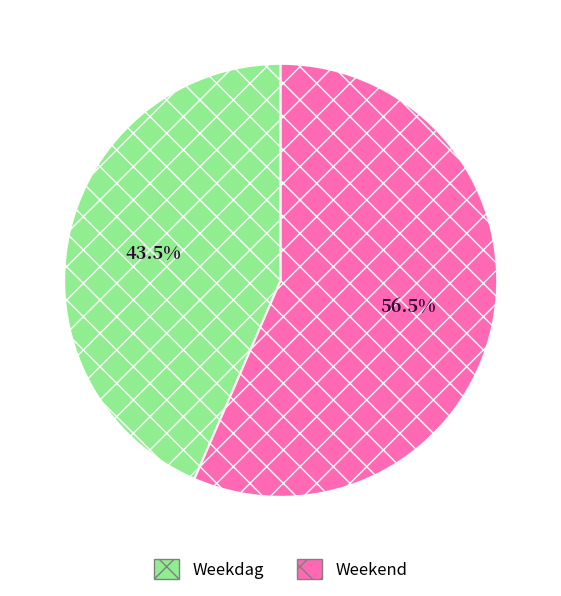

Which category accounts for the majority?

Weekend